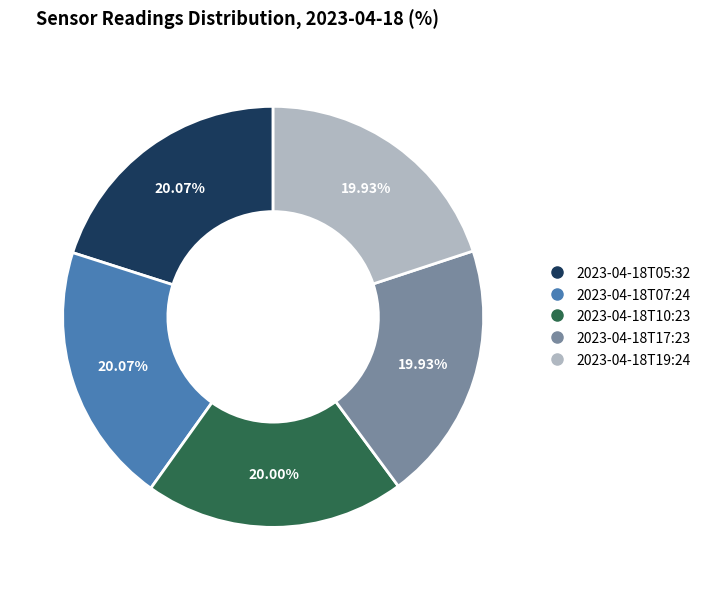

To the nearest percent, what is the combined percentage of 2023-04-18T19:24 and 2023-04-18T10:23?

40%